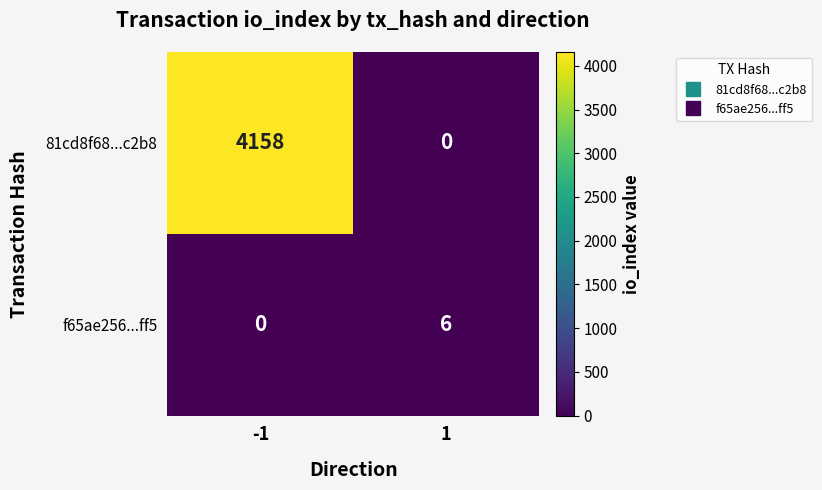

What is the difference between the maximum and minimum values in the f65ae256...ff5 series?

6